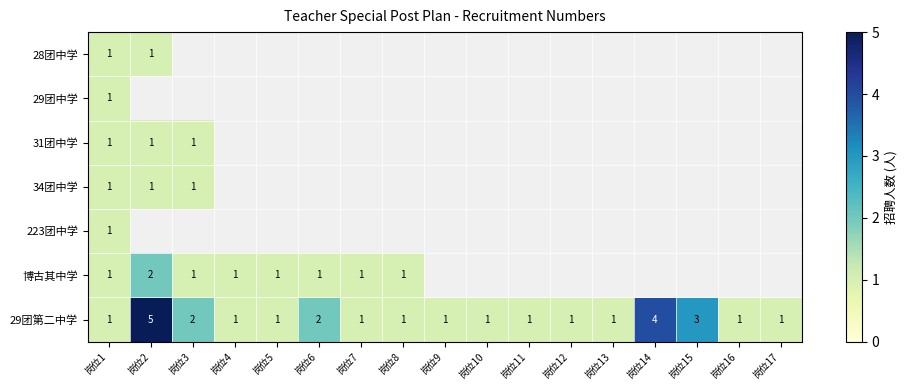

The 29团第二中学 series shows 3 at 岗位3. True or false?

False